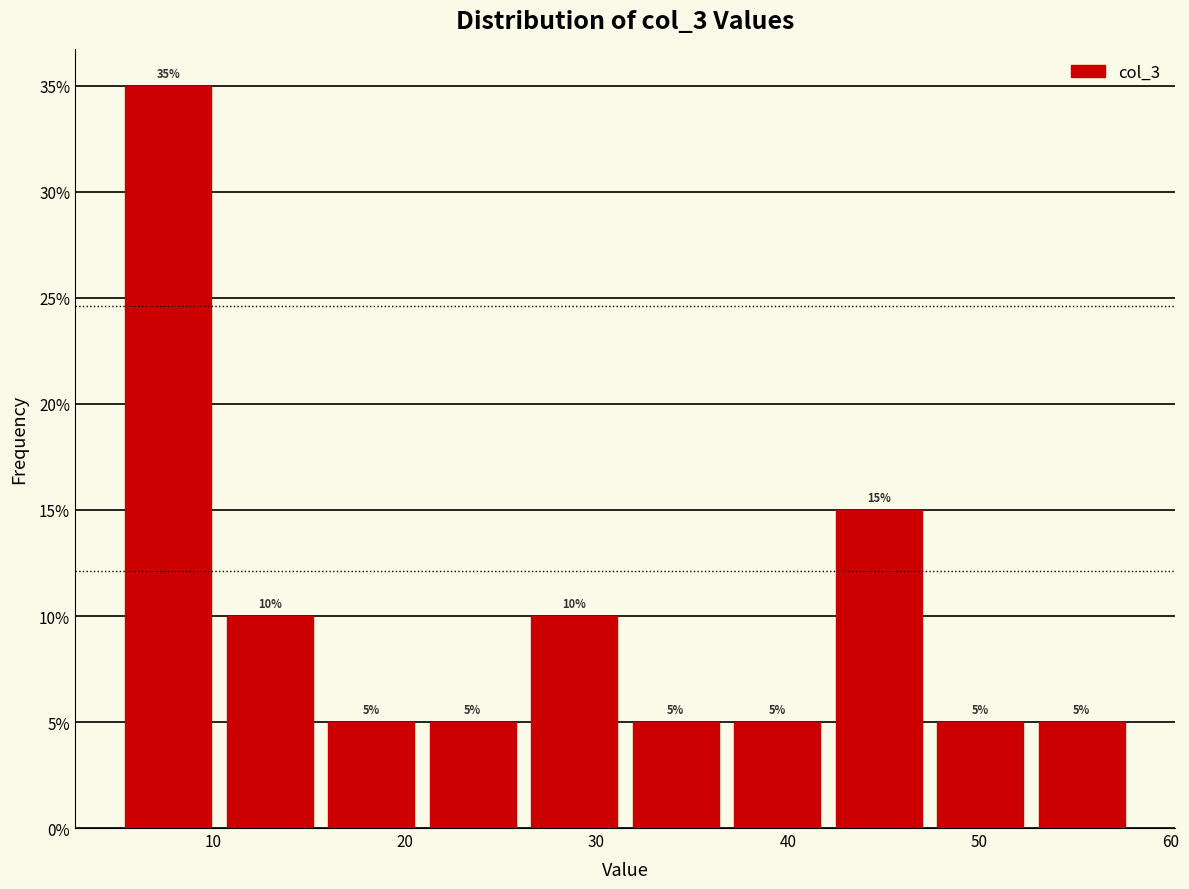

Over which range of the x-axis is the bar tallest?

5.0 to 10.3